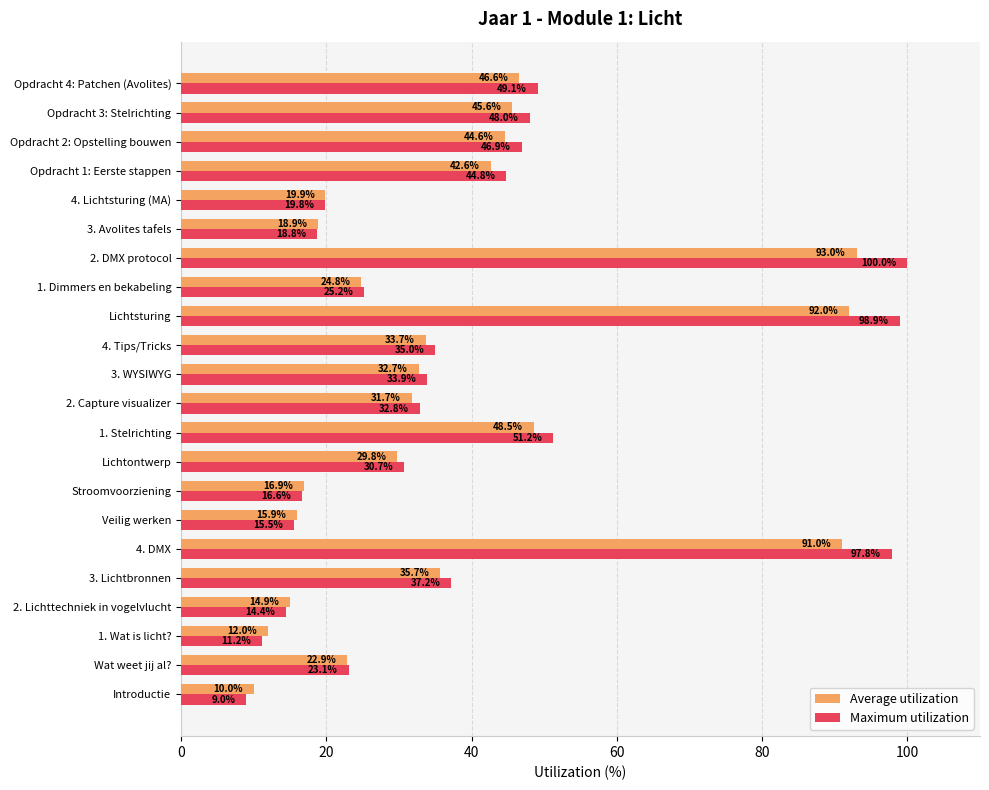

The value of Average utilization at 3. Avolites tafels is 30.6. True or false?

False